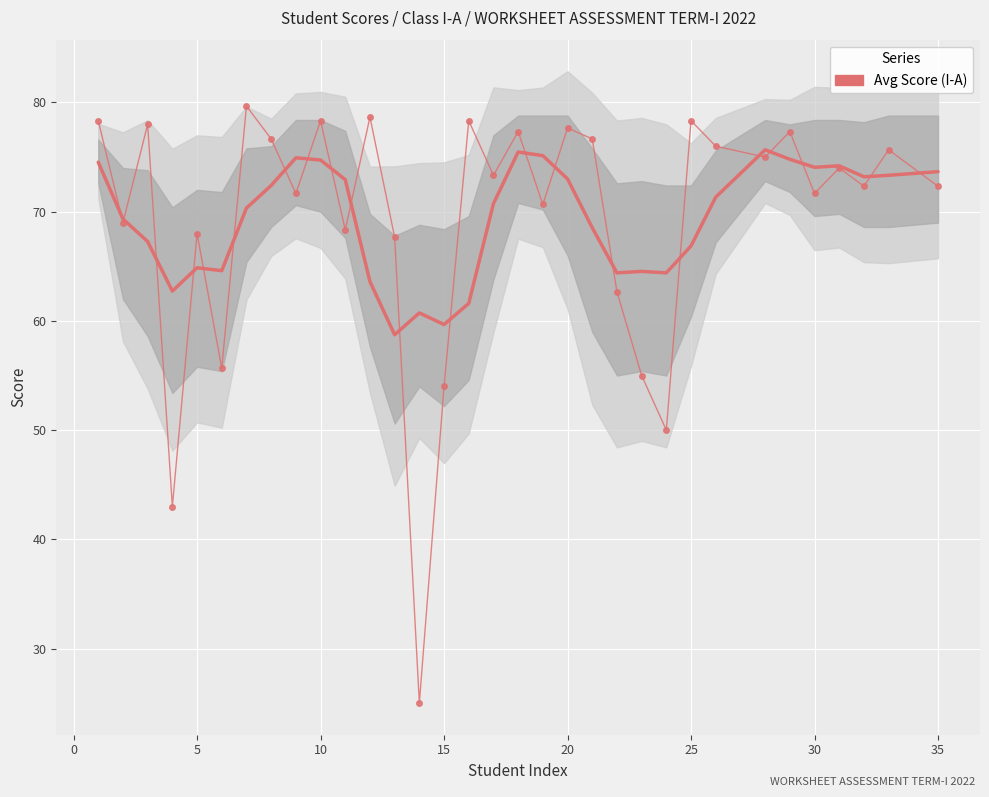

Is this an area chart (filled region under the line)?

No